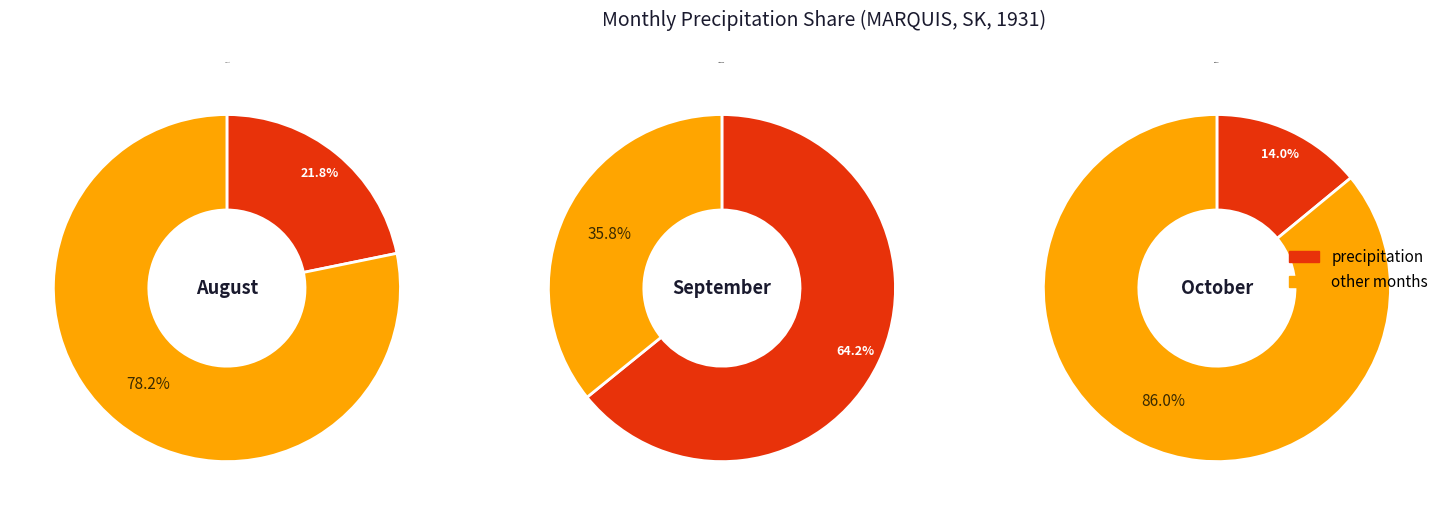

Is 10 the majority of the pie?

No